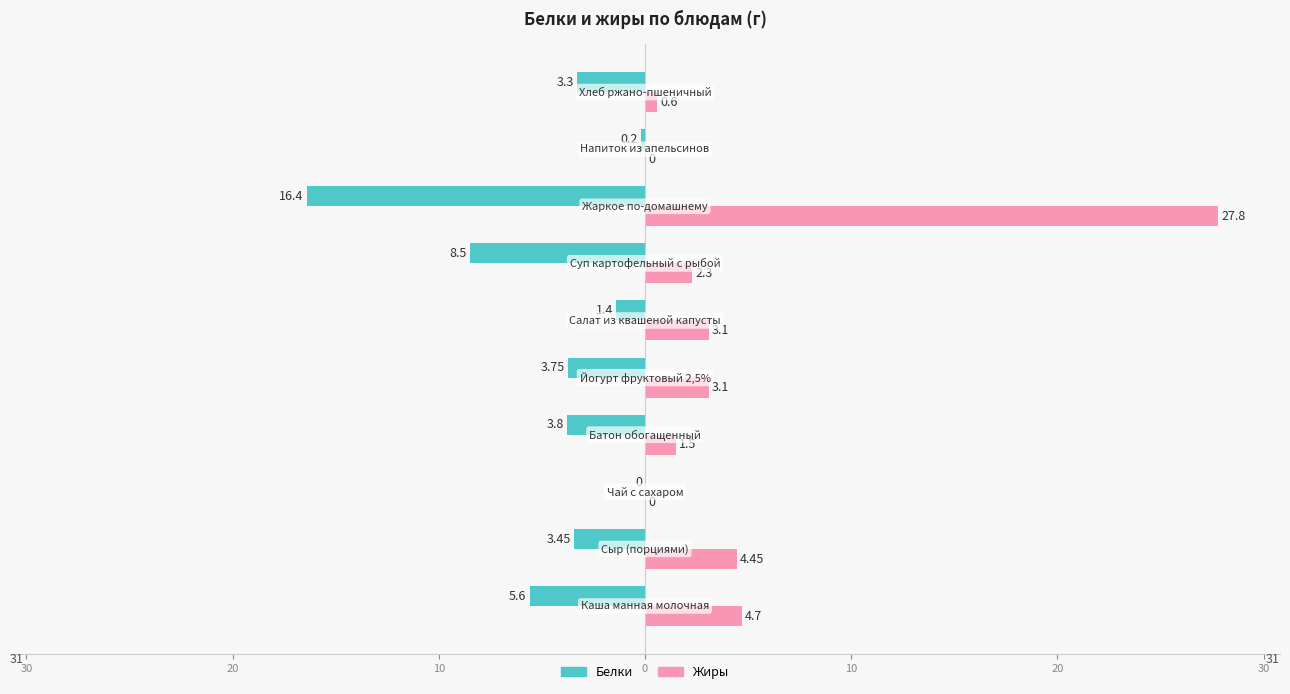

List the series in order of their peak value, highest first.

Жиры, Белки